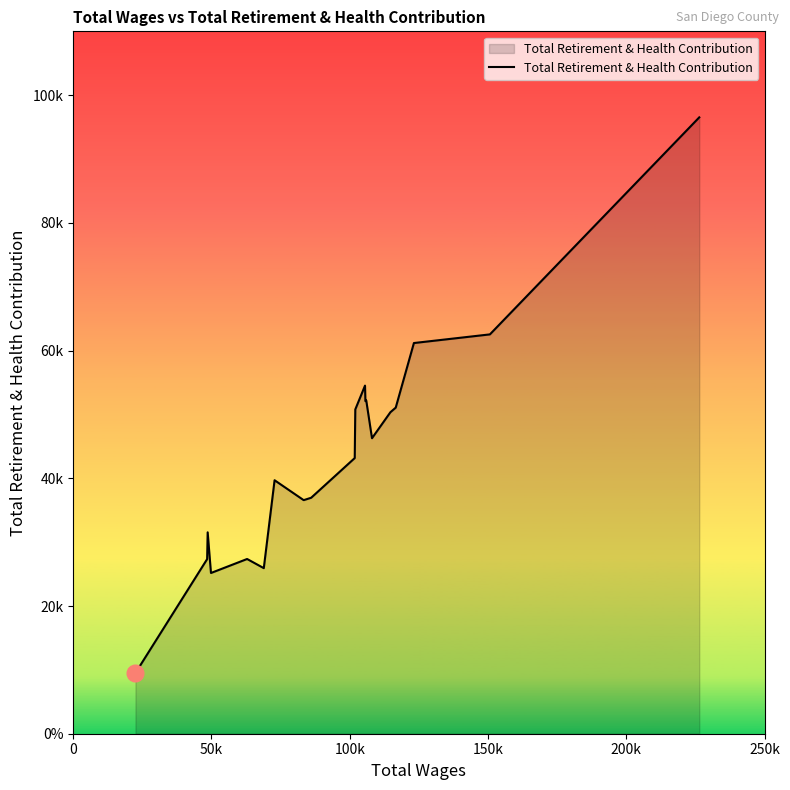

Does the chart display data point markers on the line(s)?

No